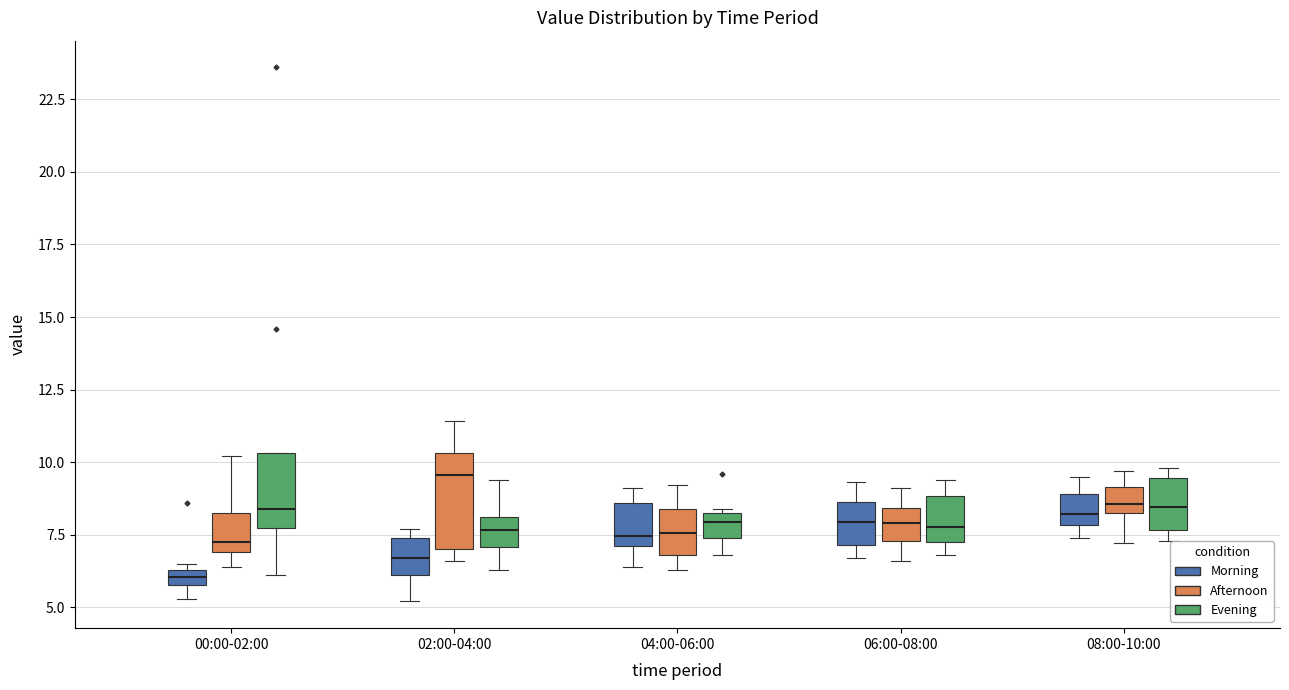

Which box is the tallest, from its lower edge to its upper edge?

02:00-04:00 (Afternoon)